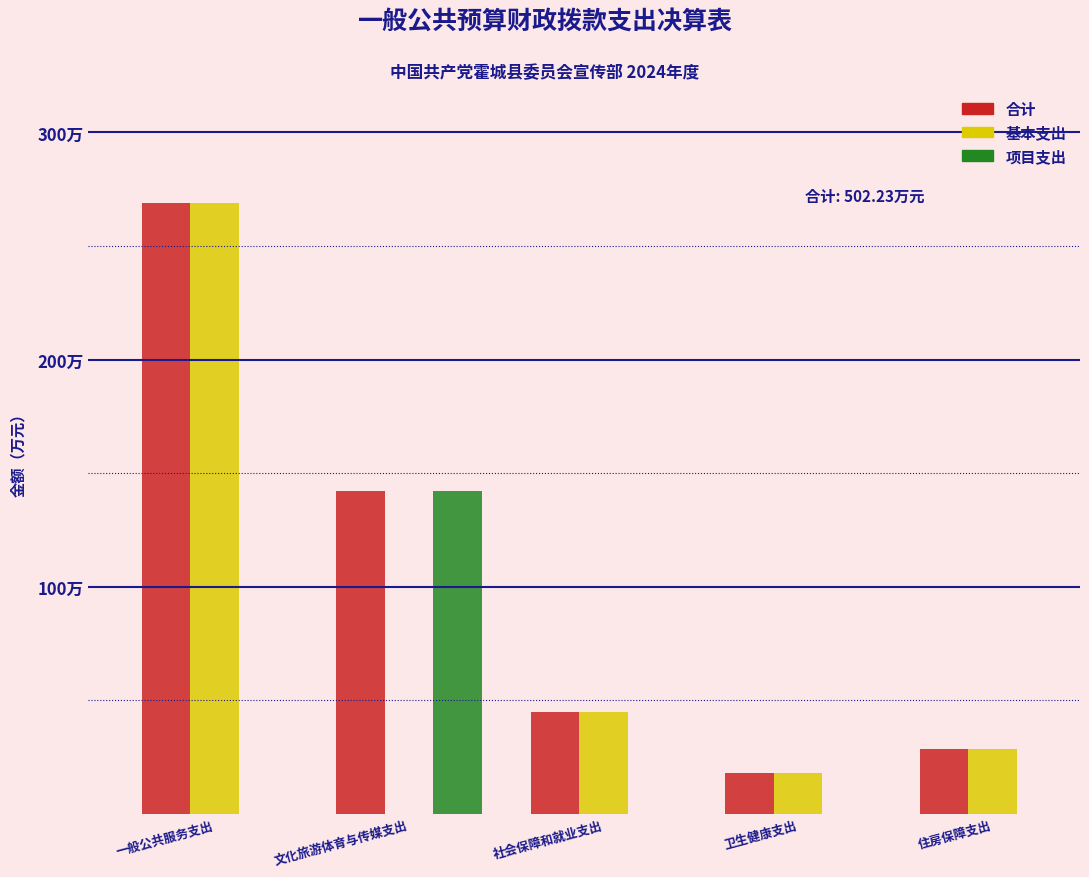

What are all the series names shown in the legend?

合计, 基本支出, 项目支出